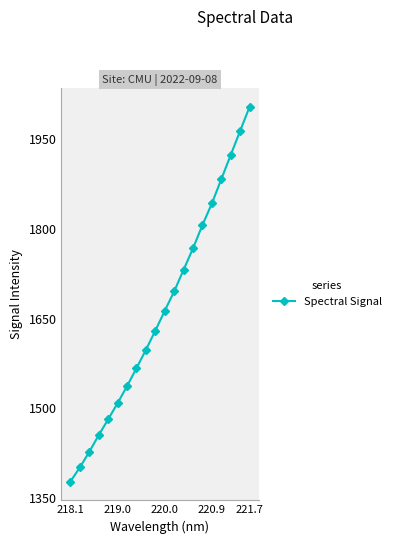

What is the value of the 17th point from the left?

1883.1